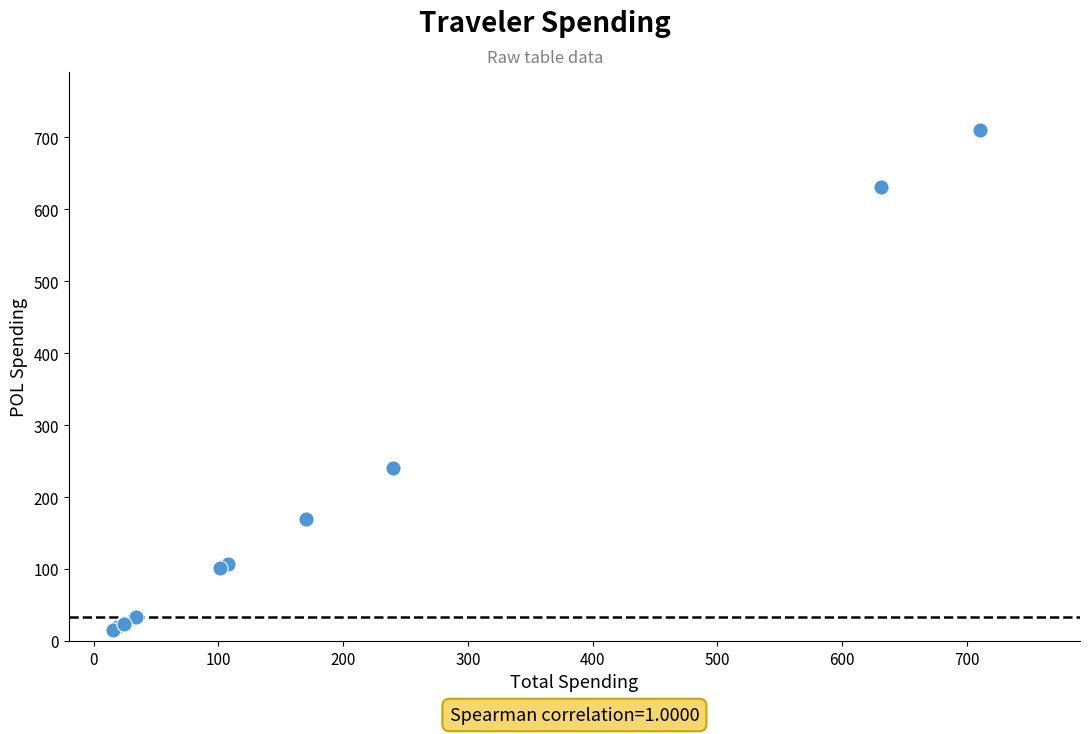

What Y value in the scatter plot is closest to 363?

239.9